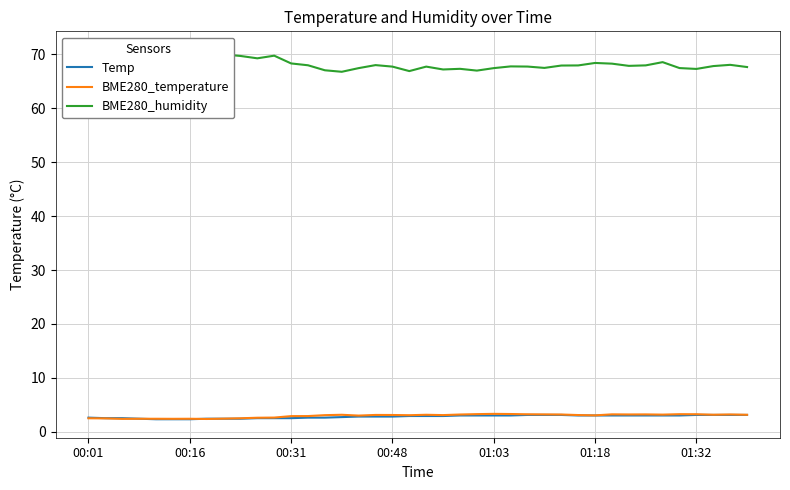

At how many categories does at least one series exceed 50?

40